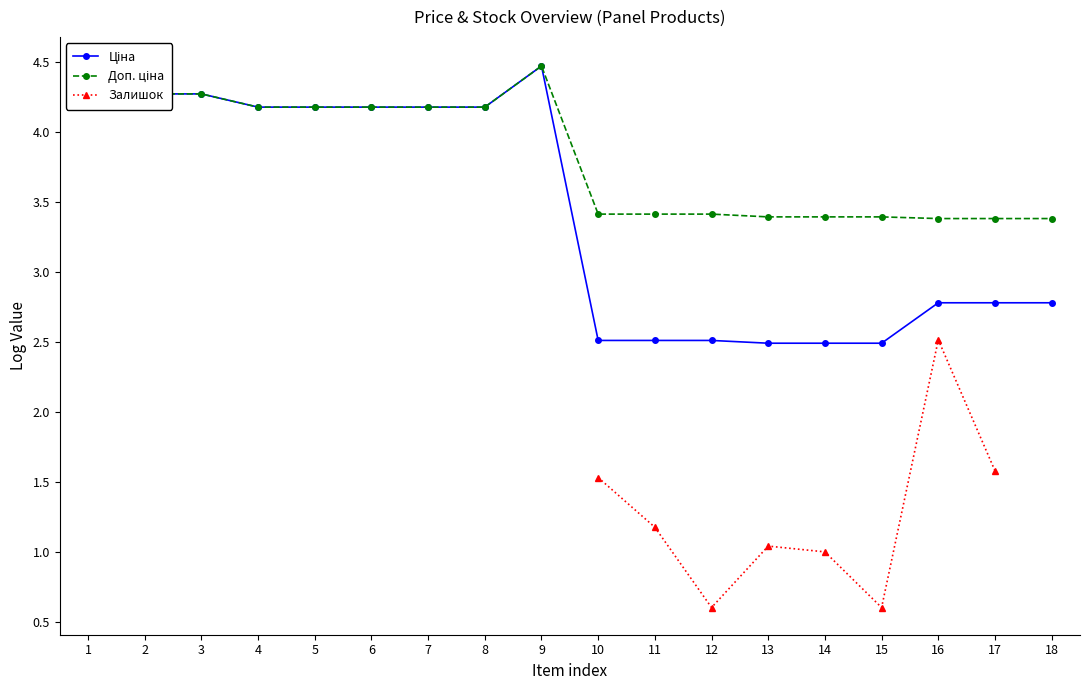

List the series in order of their peak value, highest first.

Ціна, Доп. ціна, Залишок